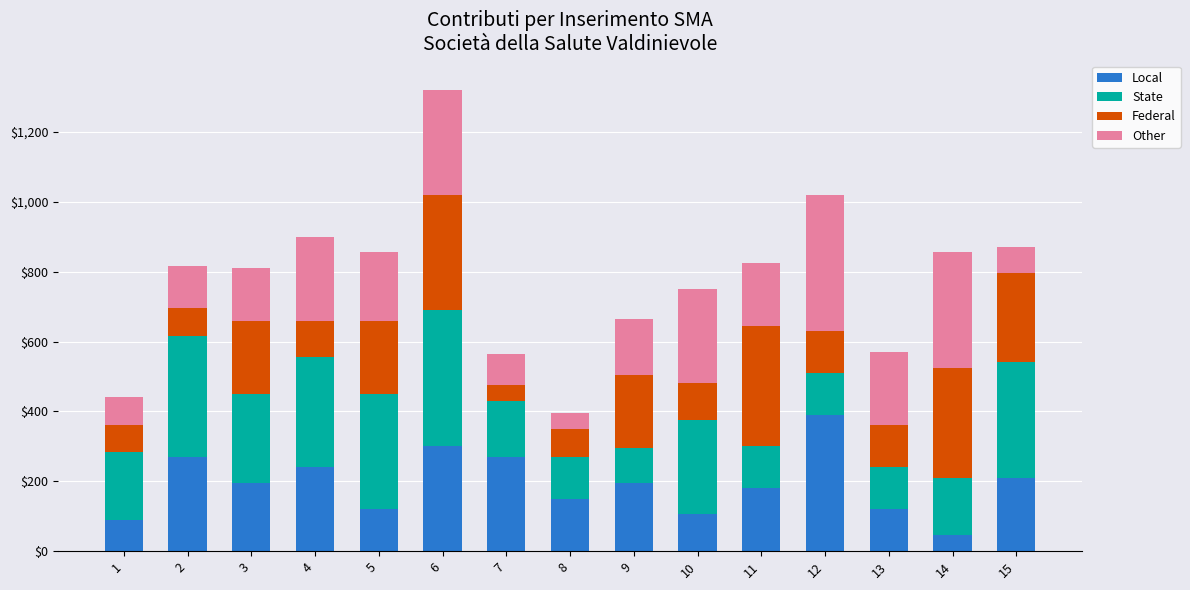

What is the difference between the maximum and minimum values in the Local series?

345